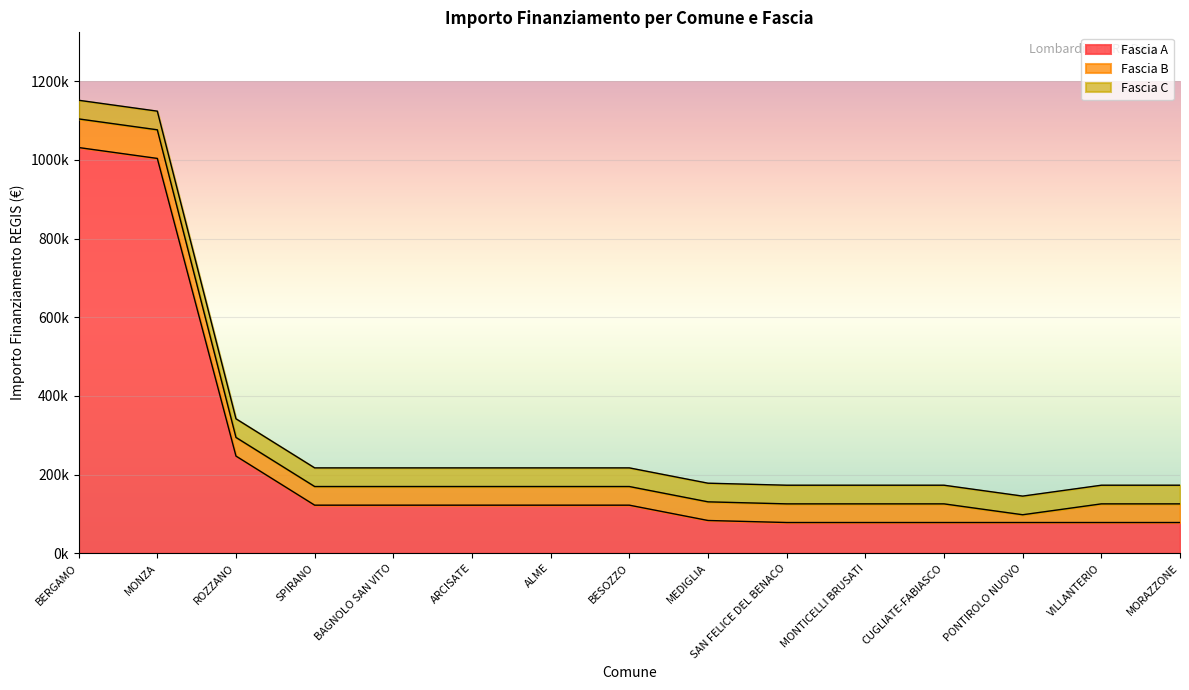

What are all the series names shown in the legend?

Fascia A, Fascia B, Fascia C